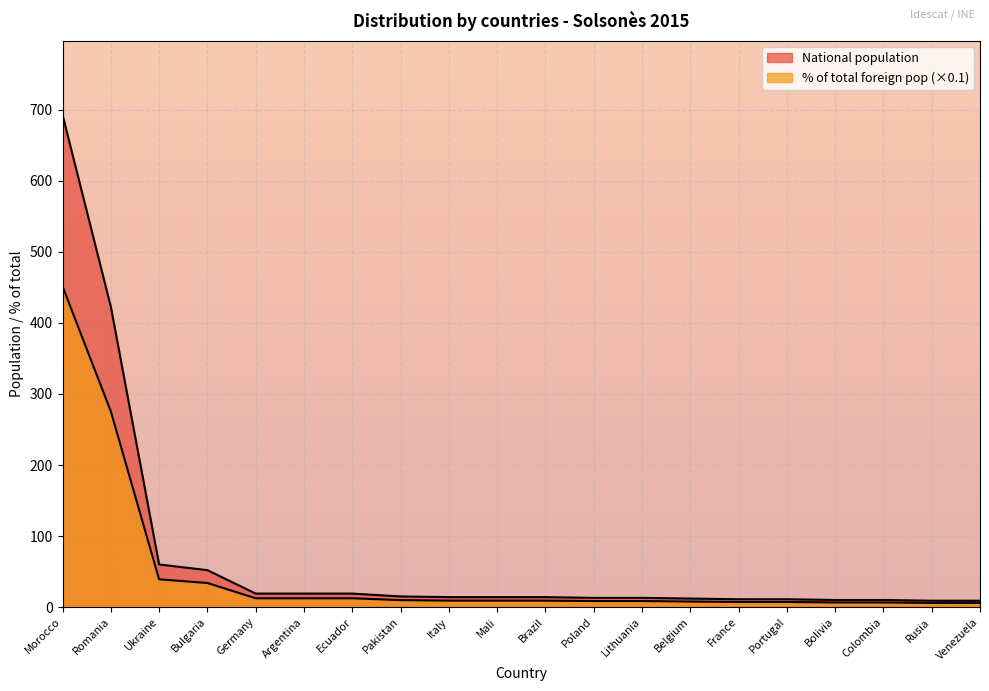

True or false: National population and % of total foreign population cross at least once.

False